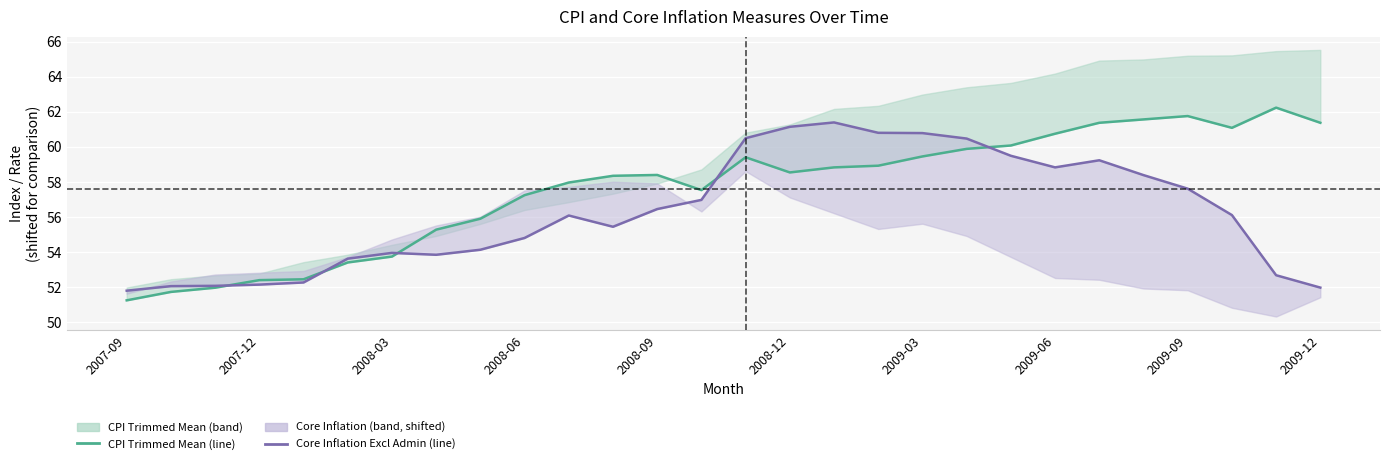

Is the value of Core Inflation Excl Admin at 2009-03 greater than the value of CPI Excl Admin at 2009-09?

No